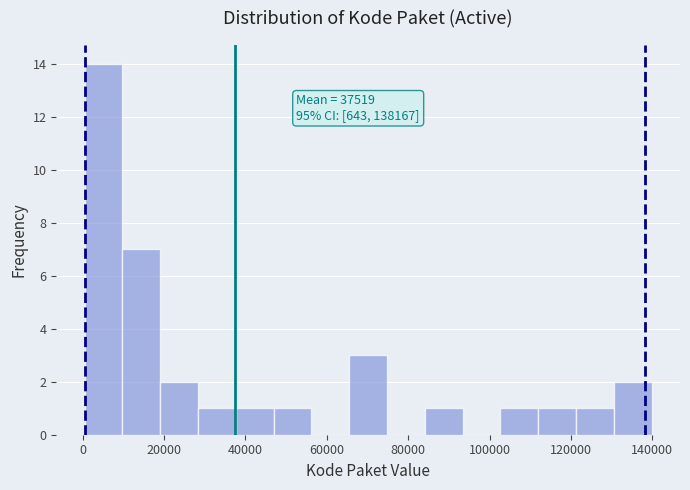

Over which range of the x-axis is the bar tallest?

0 to 10000